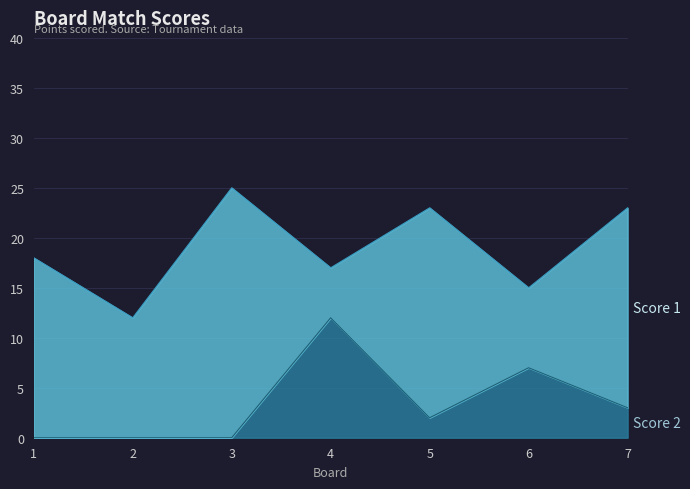

At which category is the sum across all series the highest?

3